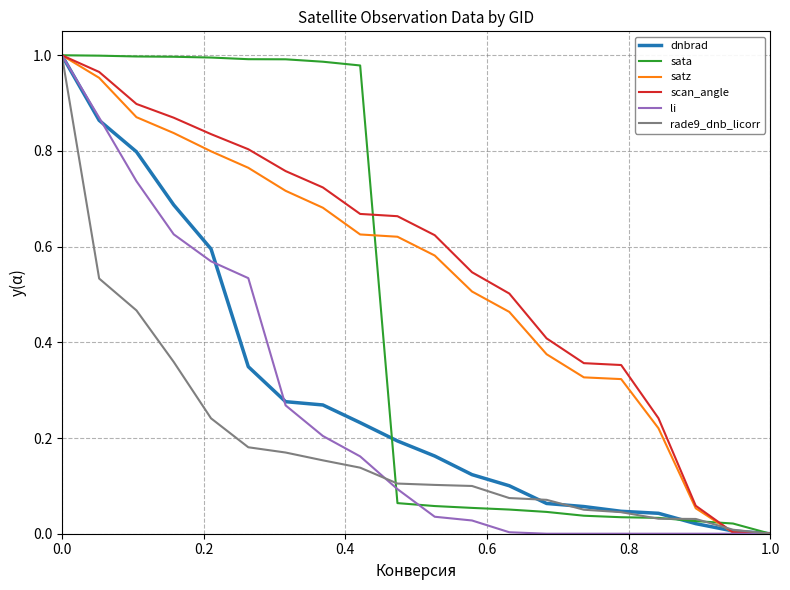

What are all the series names shown in the legend?

dnbrad, sata, satz, scan_angle, li, rade9_dnb_licorr